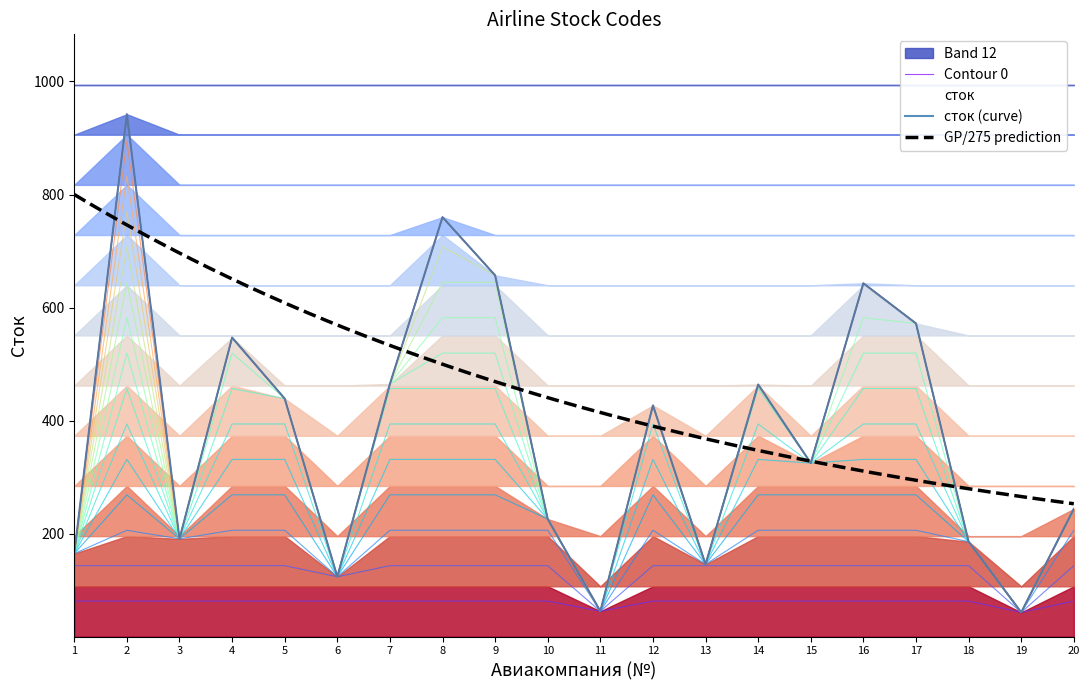

Is it true that the value at 7 is 248?

False